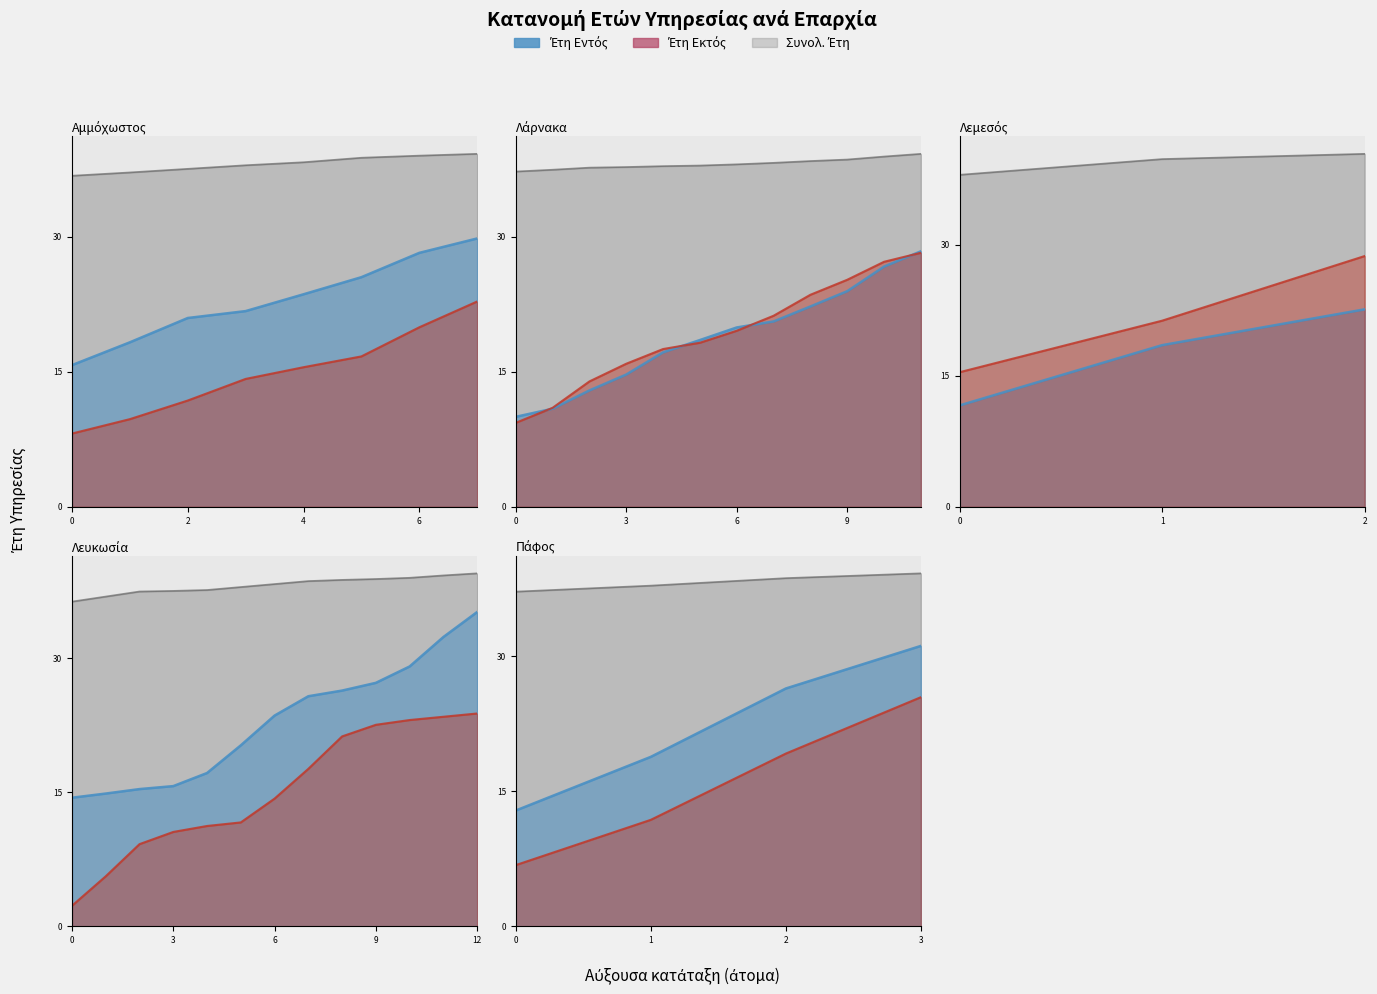

What is the highest value of the Συνολ. Έτη series?

40.4